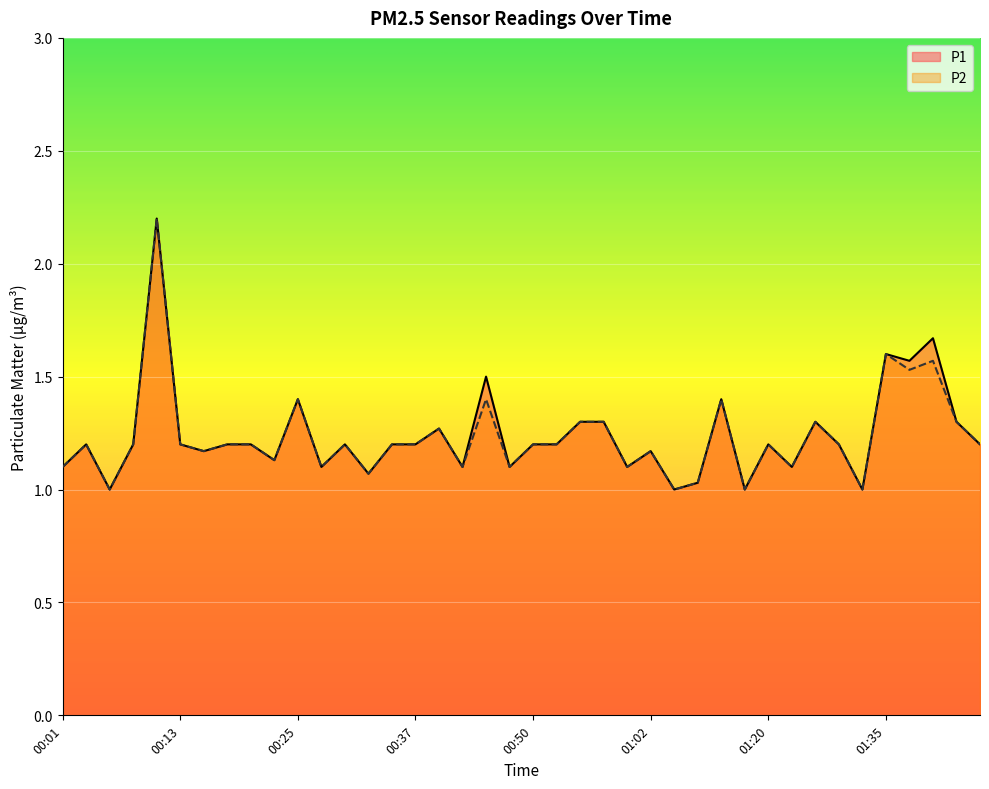

Between 00:08 and 00:25, which is larger?

00:25